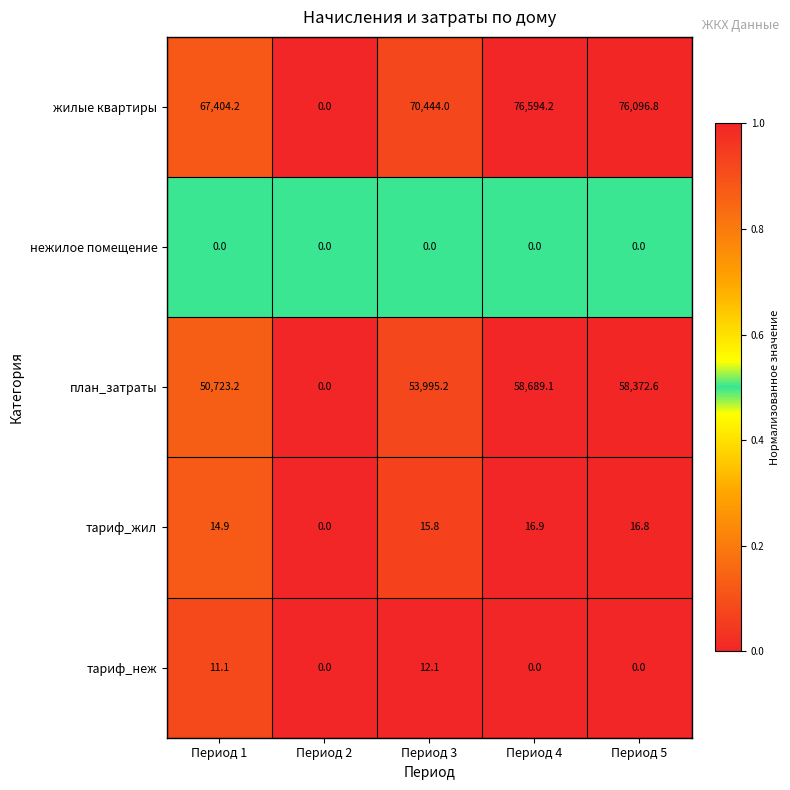

Which series has the widest spread of values?

жилые квартиры